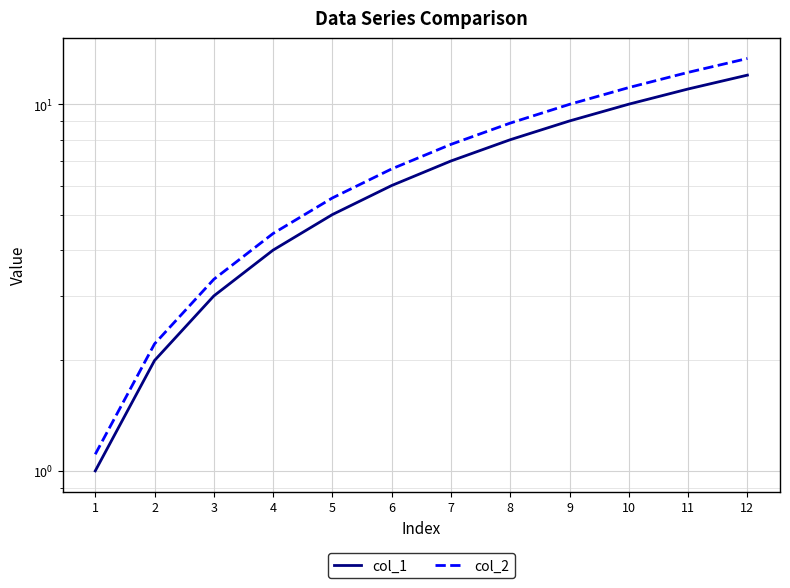

Is the value of col_1 at 2 greater than the value of col_2 at 11?

No